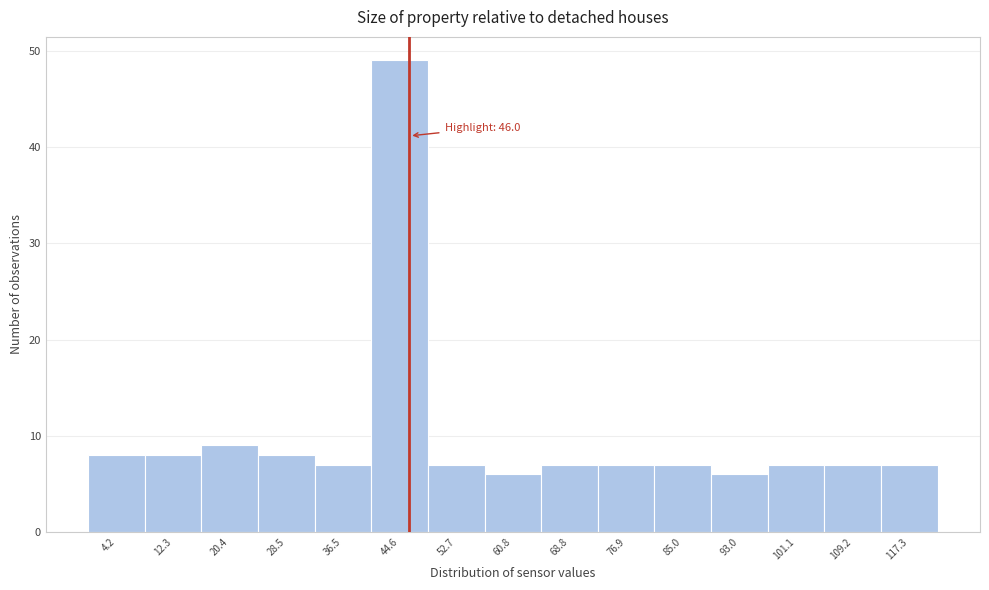

Over which range of the x-axis is the bar tallest?

41 to 49